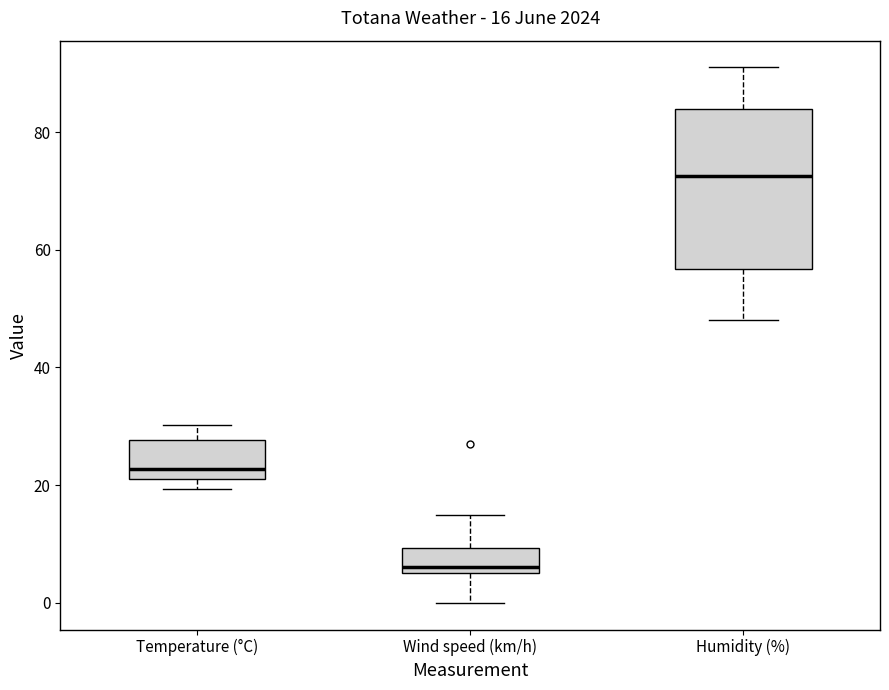

Which box has the highest median line?

Humidity (%)